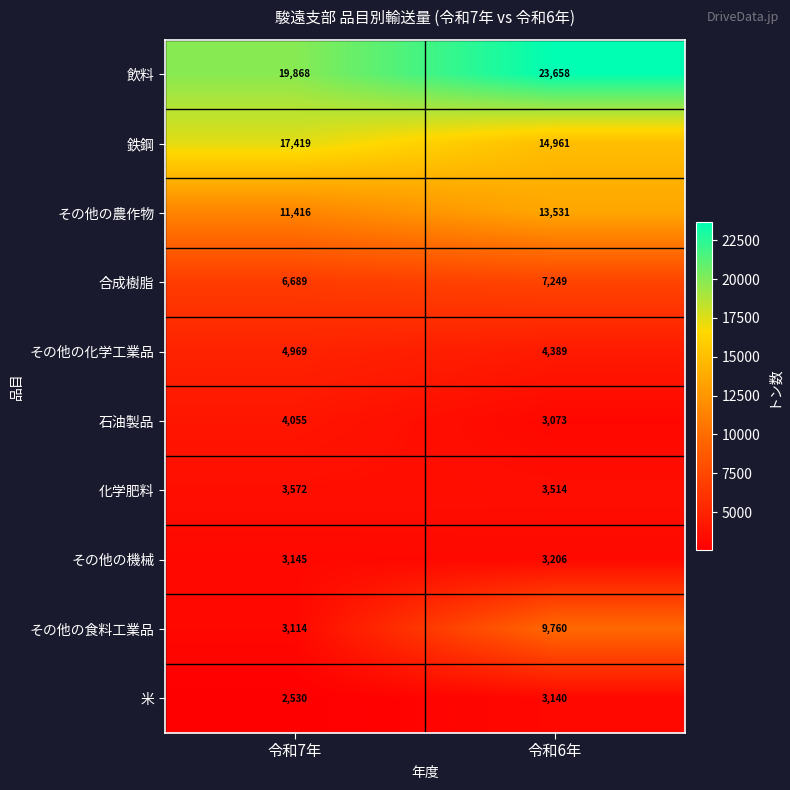

Which category has the lowest value across all series?

令和7年